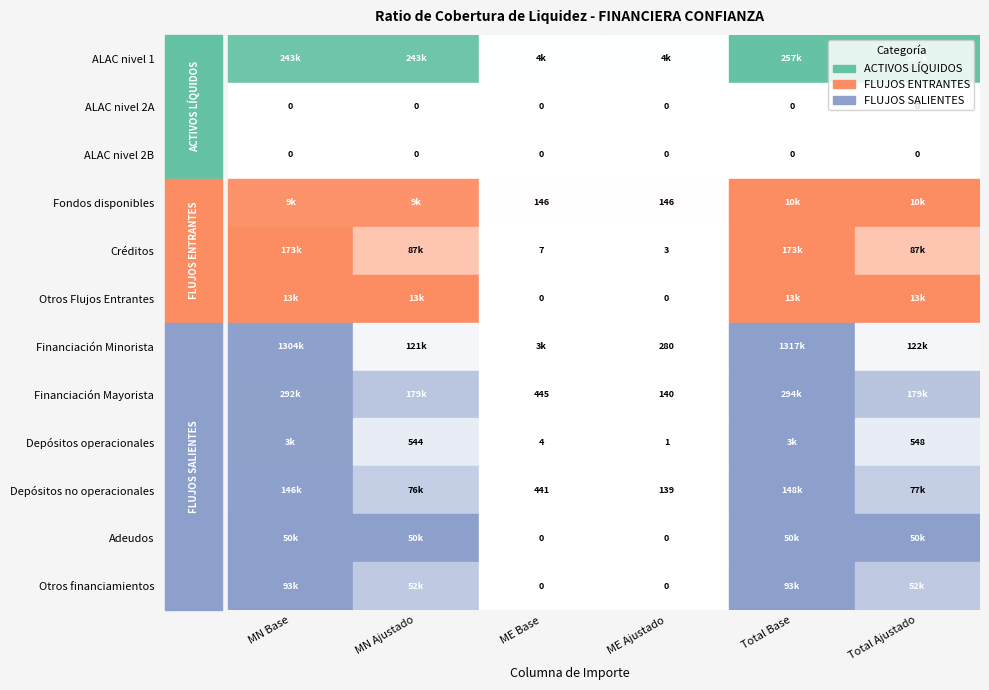

Reading right to left, transcribe all the data shown in this chart.

ALAC nivel 1: 5=256714.8	4=256714.8	3=3641.2	2=3641.2	1=243097.9	0=243097.9
ALAC nivel 2A: 5=0.0	4=0.0	3=0.0	2=0.0	1=0.0	0=0.0
ALAC nivel 2B: 5=0.0	4=0.0	3=0.0	2=0.0	1=0.0	0=0.0
Fondos disponibles: 5=10026.0	4=10026.0	3=145.5	2=145.5	1=9481.8	0=9481.8
Créditos: 5=86550.3	4=173100.5	3=3.5	2=7.0	1=86537.2	0=173074.5
Otros Flujos Entrantes: 5=13128.0	4=13128.0	3=0.0	2=0.0	1=13127.9	0=13127.9
Financiación Minorista: 5=121591.3	4=1317035.3	3=279.9	2=3473.1	1=120544.4	0=1304045.5
Financiación Mayorista: 5=179445.3	4=293580.7	3=139.9	2=445.0	1=178922.0	0=291916.5
Depósitos operacionales: 5=547.7	4=2734.5	3=1.1	2=4.4	1=543.6	0=2718.1
Depósitos no operacionales: 5=76848.5	4=147649.3	3=138.8	2=440.6	1=76329.4	0=146001.6
Adeudos: 5=49927.6	4=49927.6	3=0.0	2=0.0	1=49927.6	0=49927.6
Otros financiamientos: 5=52121.4	4=93269.3	3=0.0	2=0.0	1=52121.4	0=93269.2